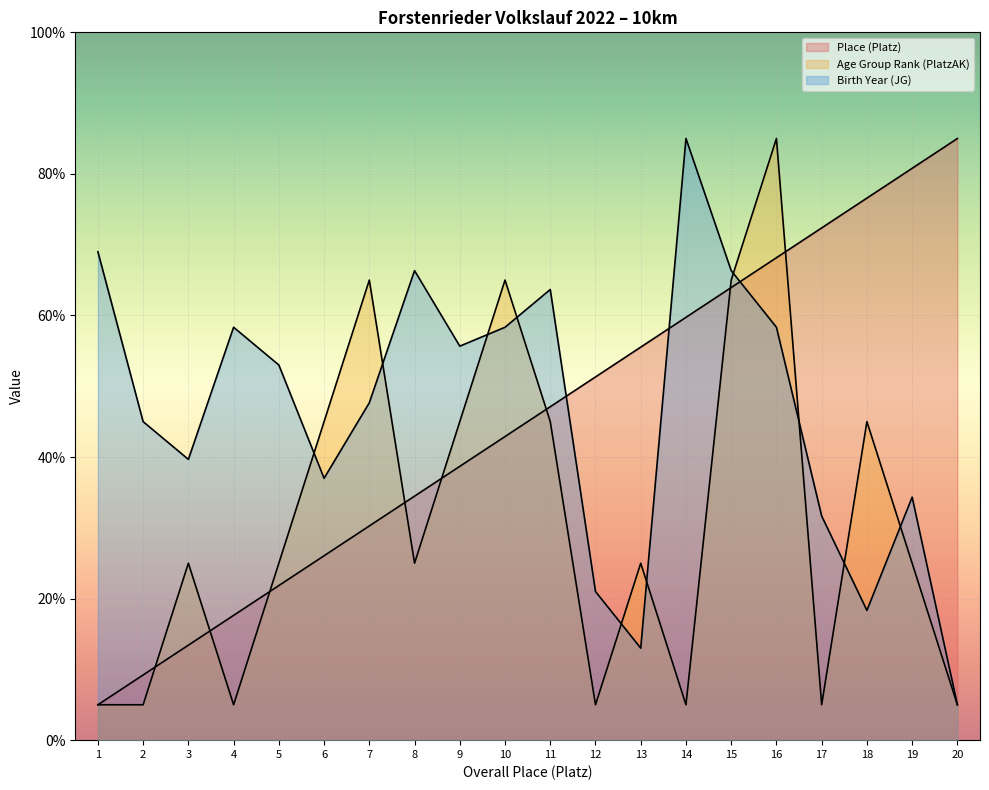

Reading left to right, transcribe all the data shown in this chart.

Place (Platz): 1=5.0	2=9.2	3=13.4	4=17.6	5=21.8	6=26.1	7=30.3	8=34.5	9=38.7	10=42.9	11=47.1	12=51.3	13=55.5	14=59.7	15=63.9	16=68.2	17=72.4	18=76.6	19=80.8	20=85.0
Age Group Rank (PlatzAK): 1=5.0	2=5.0	3=25.0	4=5.0	5=25.0	6=45.0	7=65.0	8=25.0	9=45.0	10=65.0	11=45.0	12=5.0	13=25.0	14=5.0	15=65.0	16=85.0	17=5.0	18=45.0	19=25.0	20=5.0
Birth Year (JG): 1=69.0	2=45.0	3=39.7	4=58.3	5=53.0	6=37.0	7=47.7	8=66.3	9=55.7	10=58.3	11=63.7	12=21.0	13=13.0	14=85.0	15=66.3	16=58.3	17=31.7	18=18.3	19=34.3	20=5.0